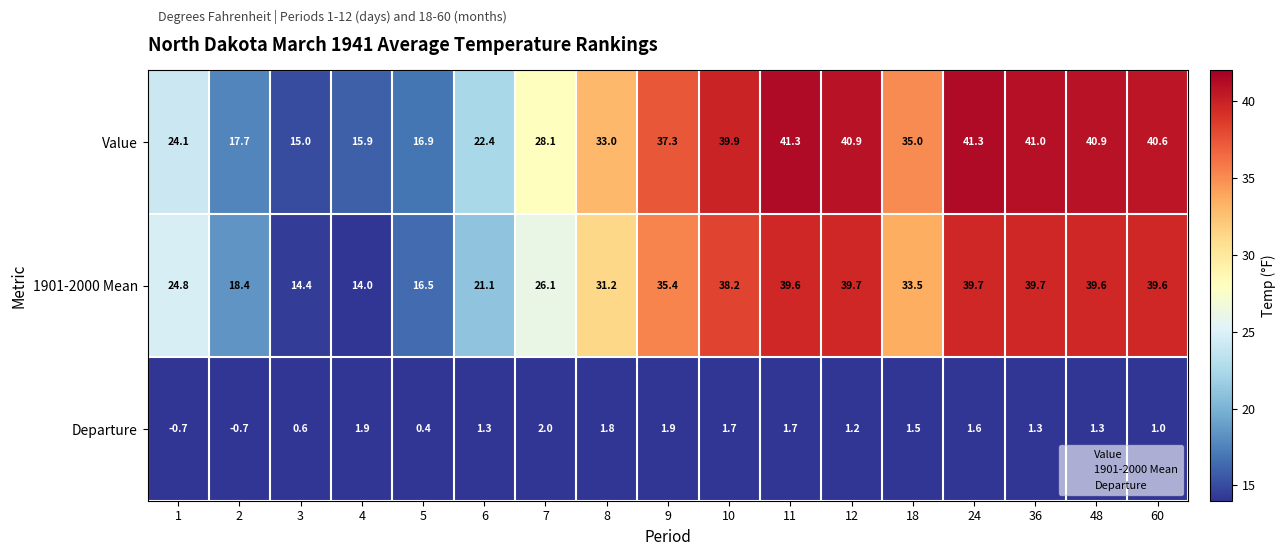

Between 3 and 60, which series saw the biggest shift?

Value